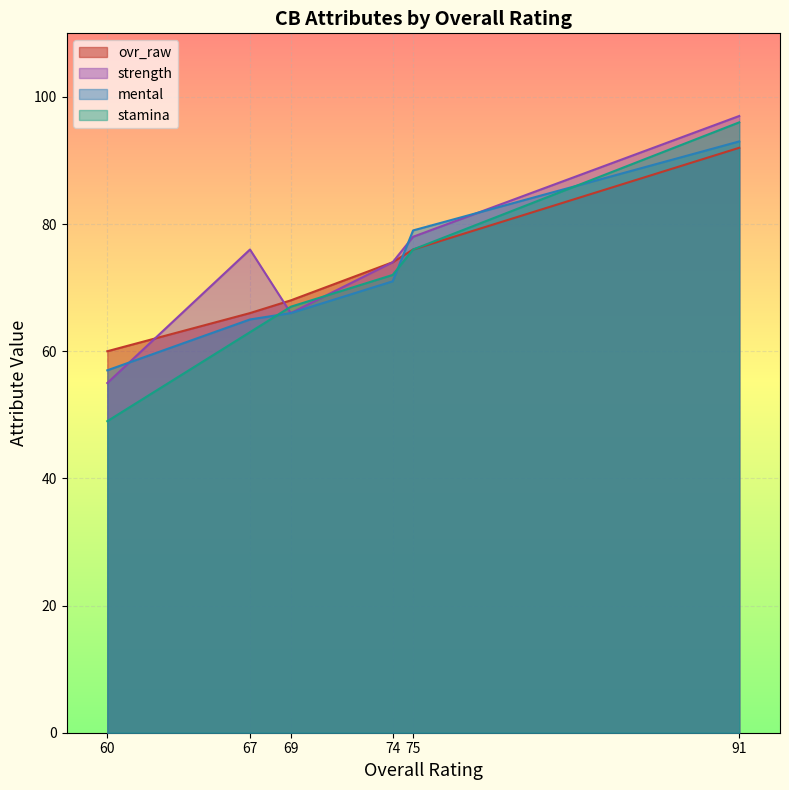

Which has a higher value, 74 or 69?

74